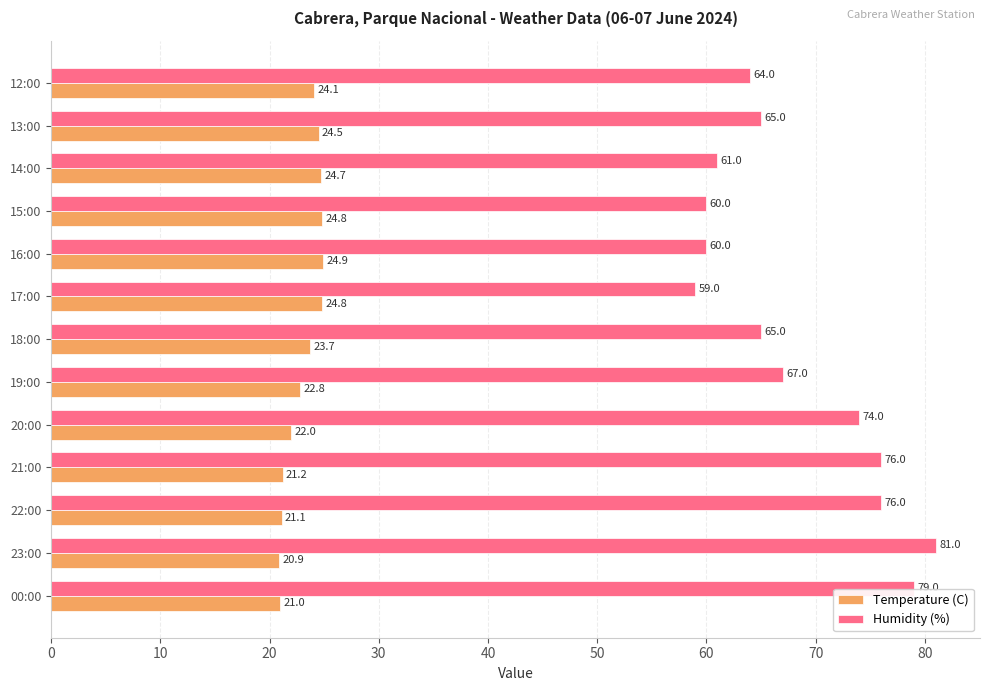

The value of Humidity (%) at 22:00 is 105.3. True or false?

False